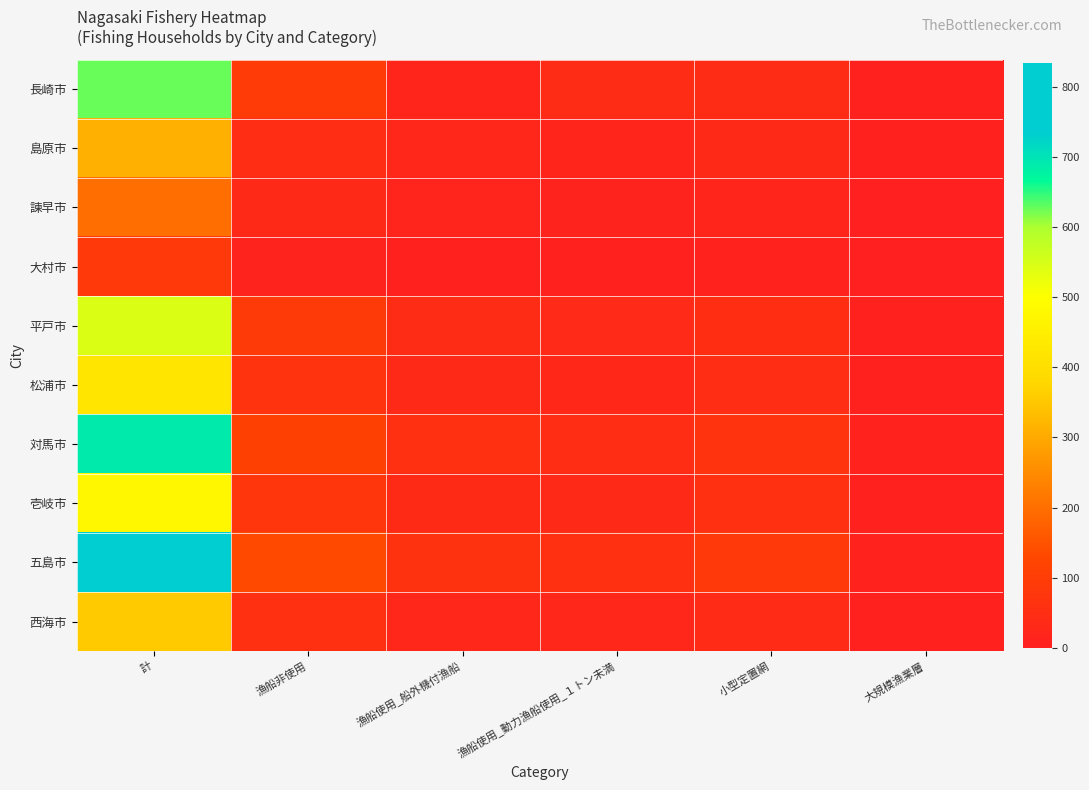

At which category is the sum across all series the highest?

計